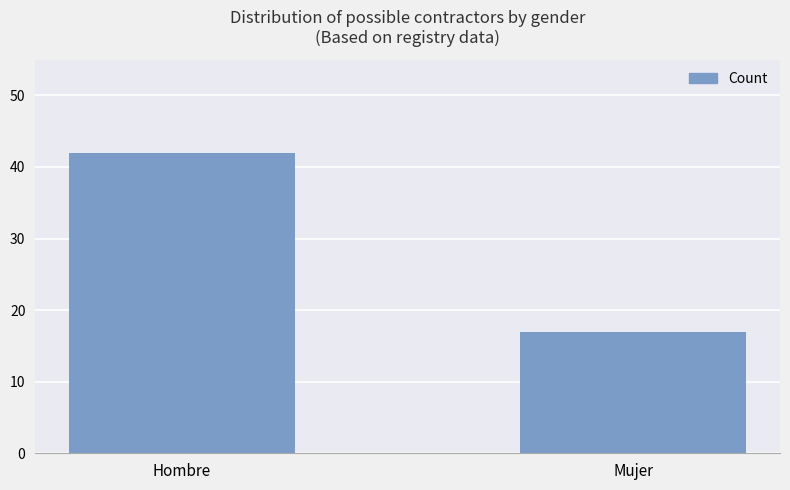

What is the difference between the values at Mujer and Hombre?

25